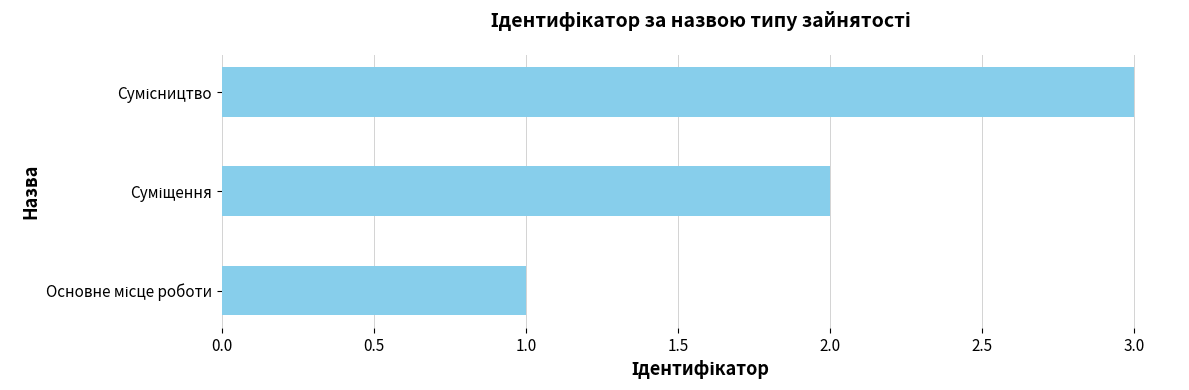

How many series are shown in this chart?

1